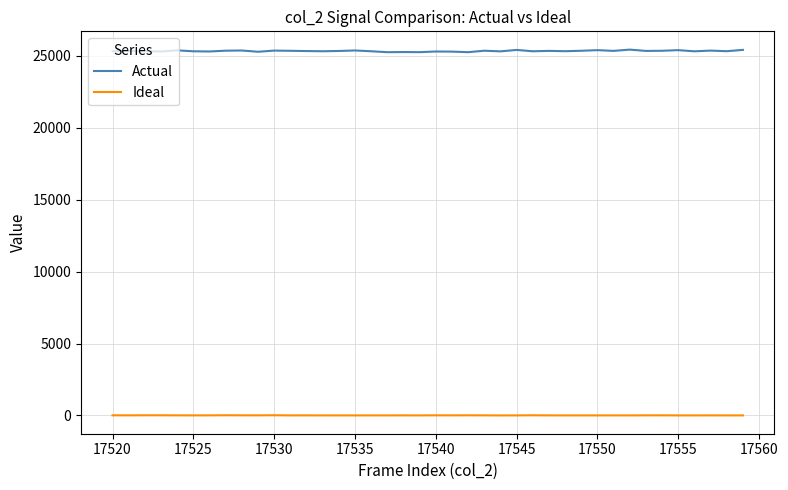

What is the difference between the maximum and minimum values in the Ideal series?

13